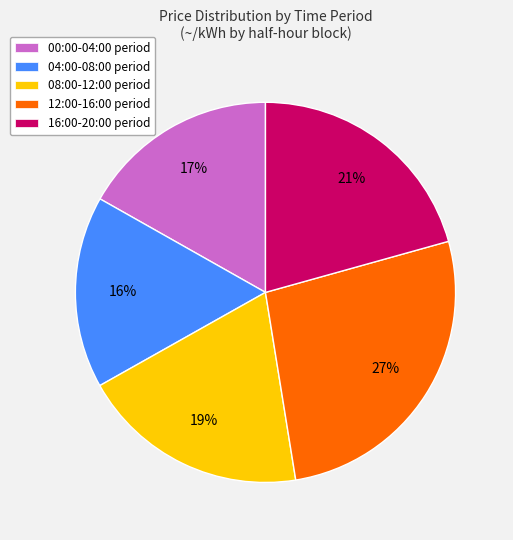

Which category has the biggest portion of the pie?

12:00-16:00